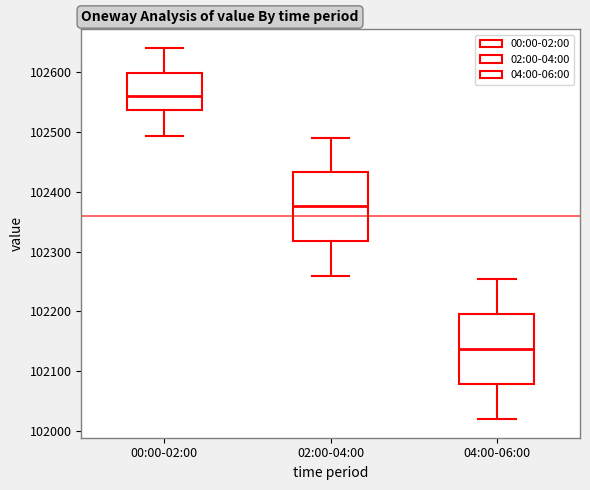

Which box has the highest median line?

00:00-02:00